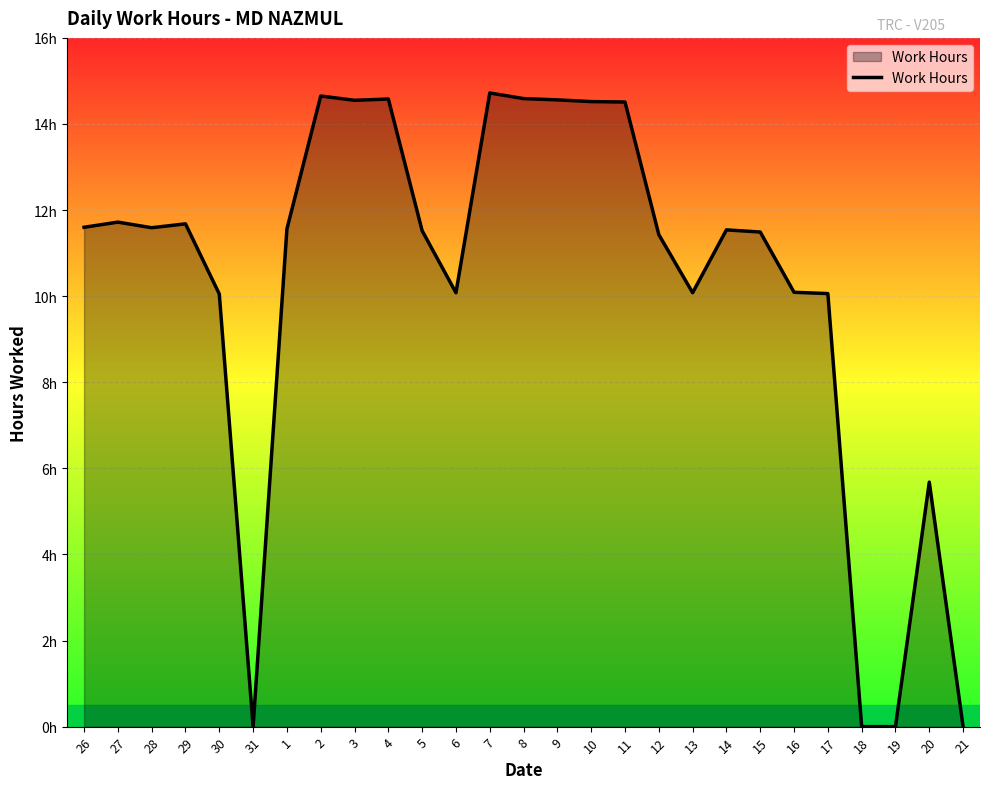

Reading right to left, what are all the values shown in this chart?

0.0	5.7	0.0	0.0	10.1	10.1	11.5	11.5	10.1	11.4	14.5	14.5	14.6	14.6	14.7	10.1	11.5	14.6	14.6	14.7	11.6	0.0	10.1	11.7	11.6	11.7	11.6